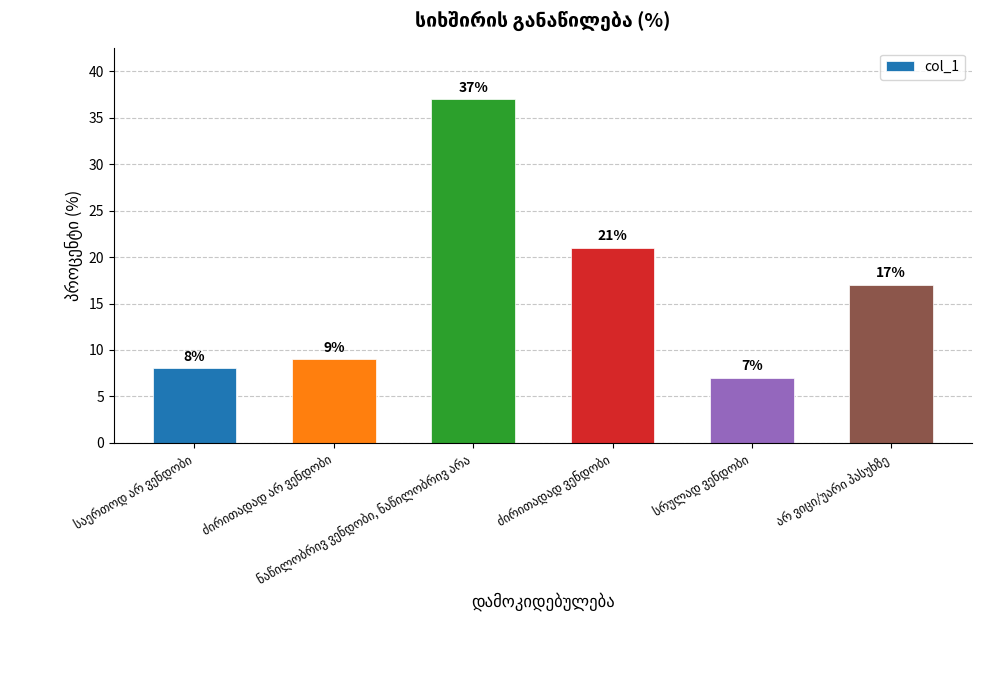

What is the value of the 1st bar from the left?

8